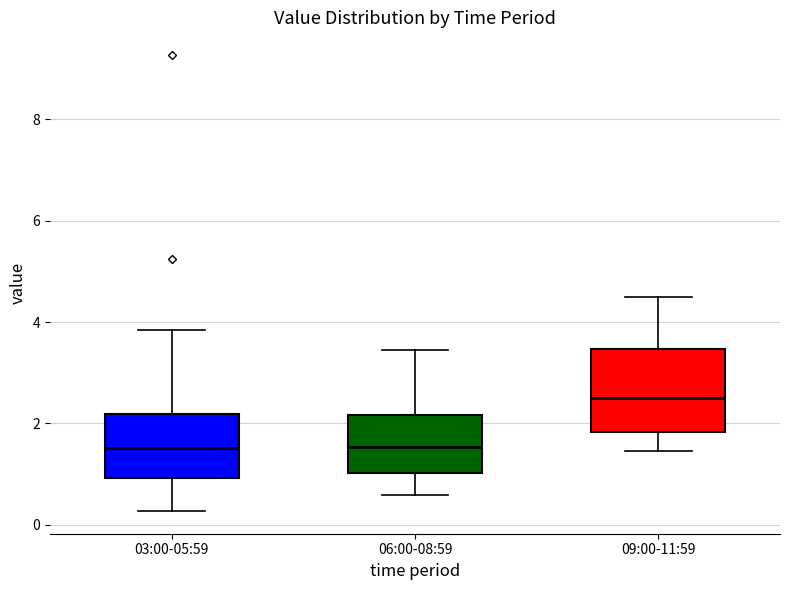

Reading left to right, read every box against the y-axis: the position of its median line, the range the box covers, and the ends of its whiskers. The values are not printed on the chart, so give them approximately, as read against the axis.

03:00-05:59: median 1.6, box 1.0 to 2.2, whiskers 0.2 to 3.8
06:00-08:59: median 1.6, box 1.0 to 2.2, whiskers 0.6 to 3.4
09:00-11:59: median 2.6, box 1.8 to 3.4, whiskers 1.4 to 4.6